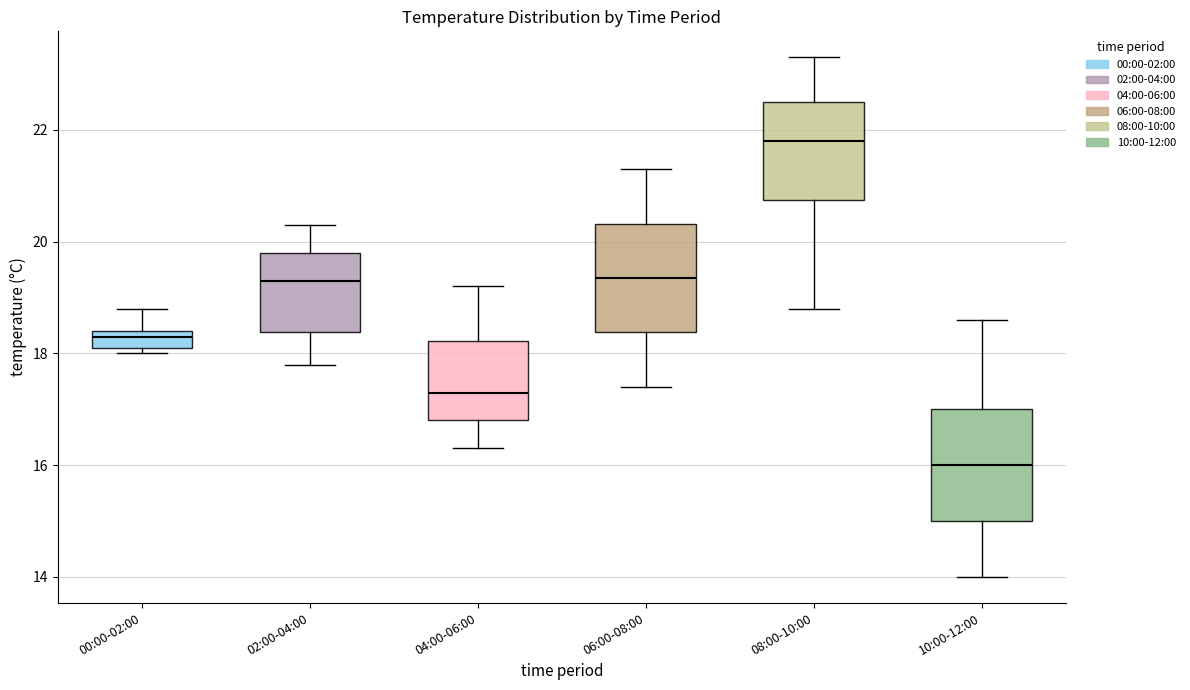

Where is the lower edge of the box for 00:00-02:00 on the y-axis? The values are not printed on the chart, so give them approximately, as read against the axis.

18.2